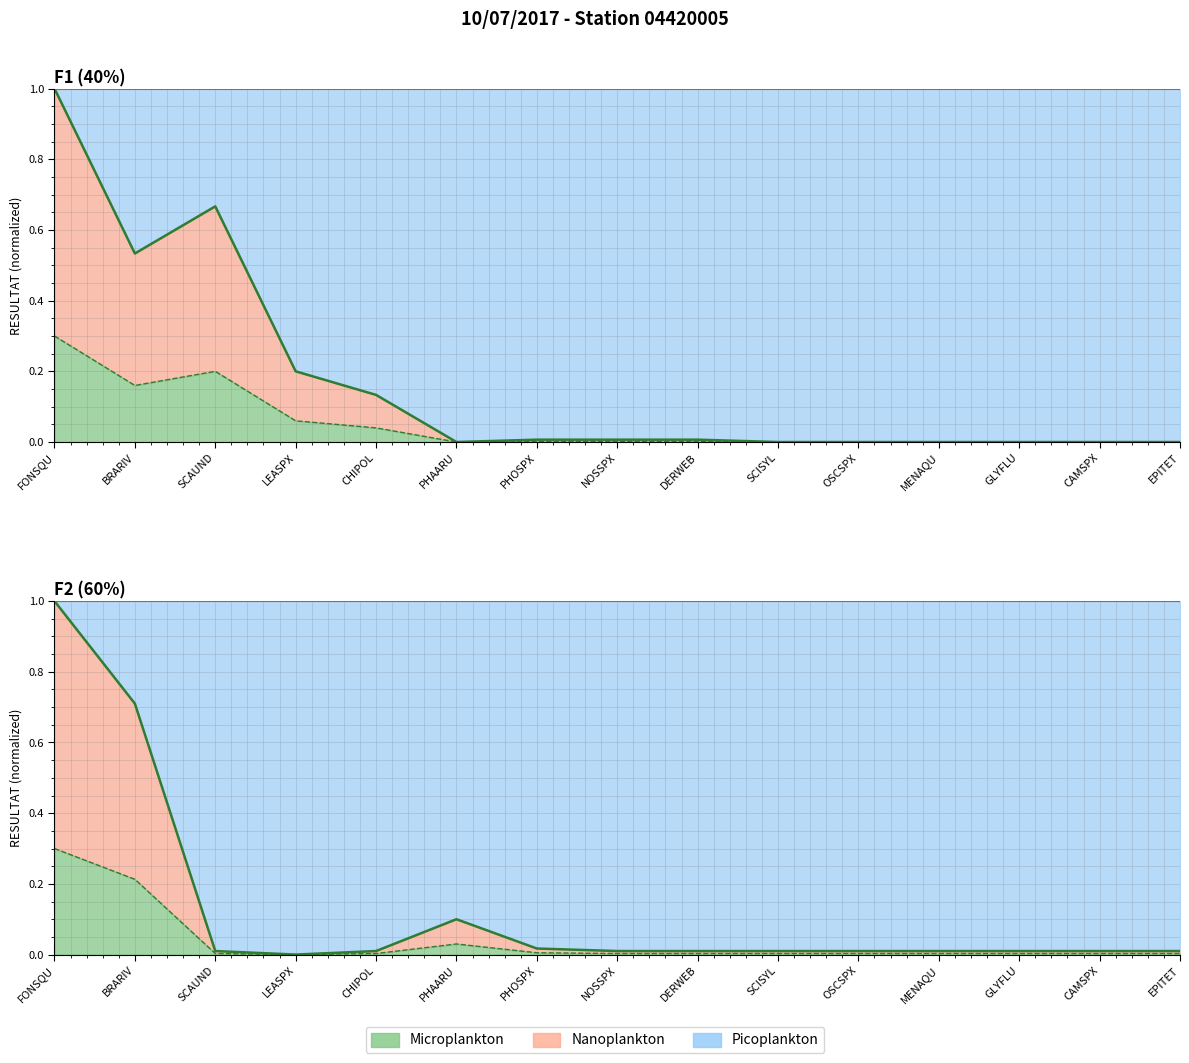

True or false: F2 (60%) boundary has a value of 0.0 at SCISYL.

False